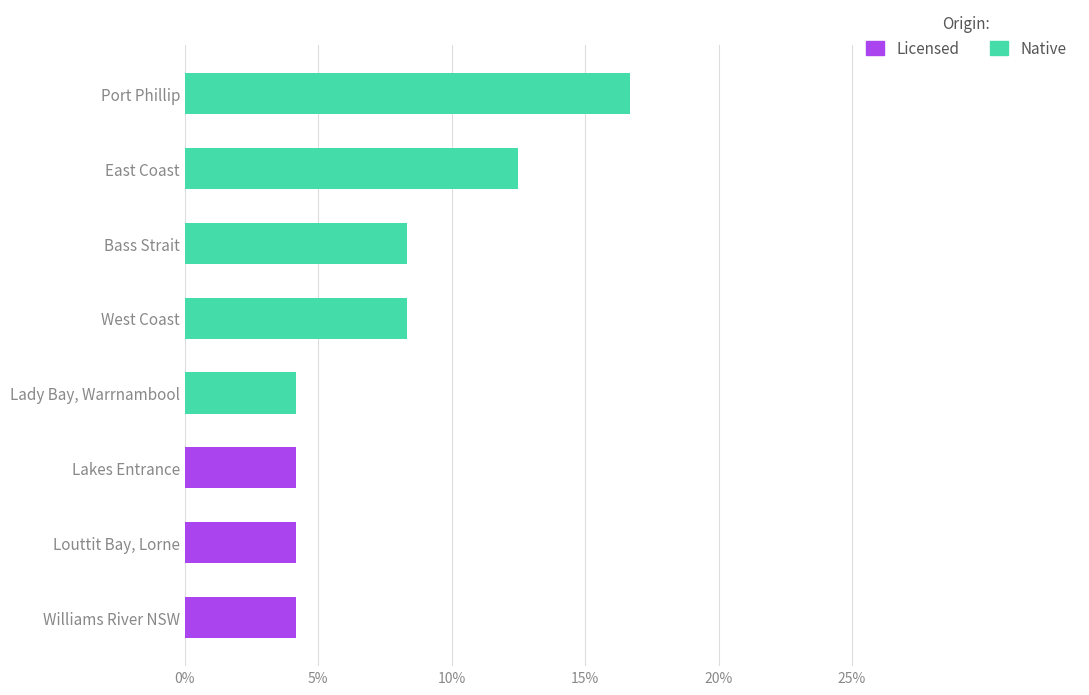

What are all the series names shown in the legend?

Licensed, Native